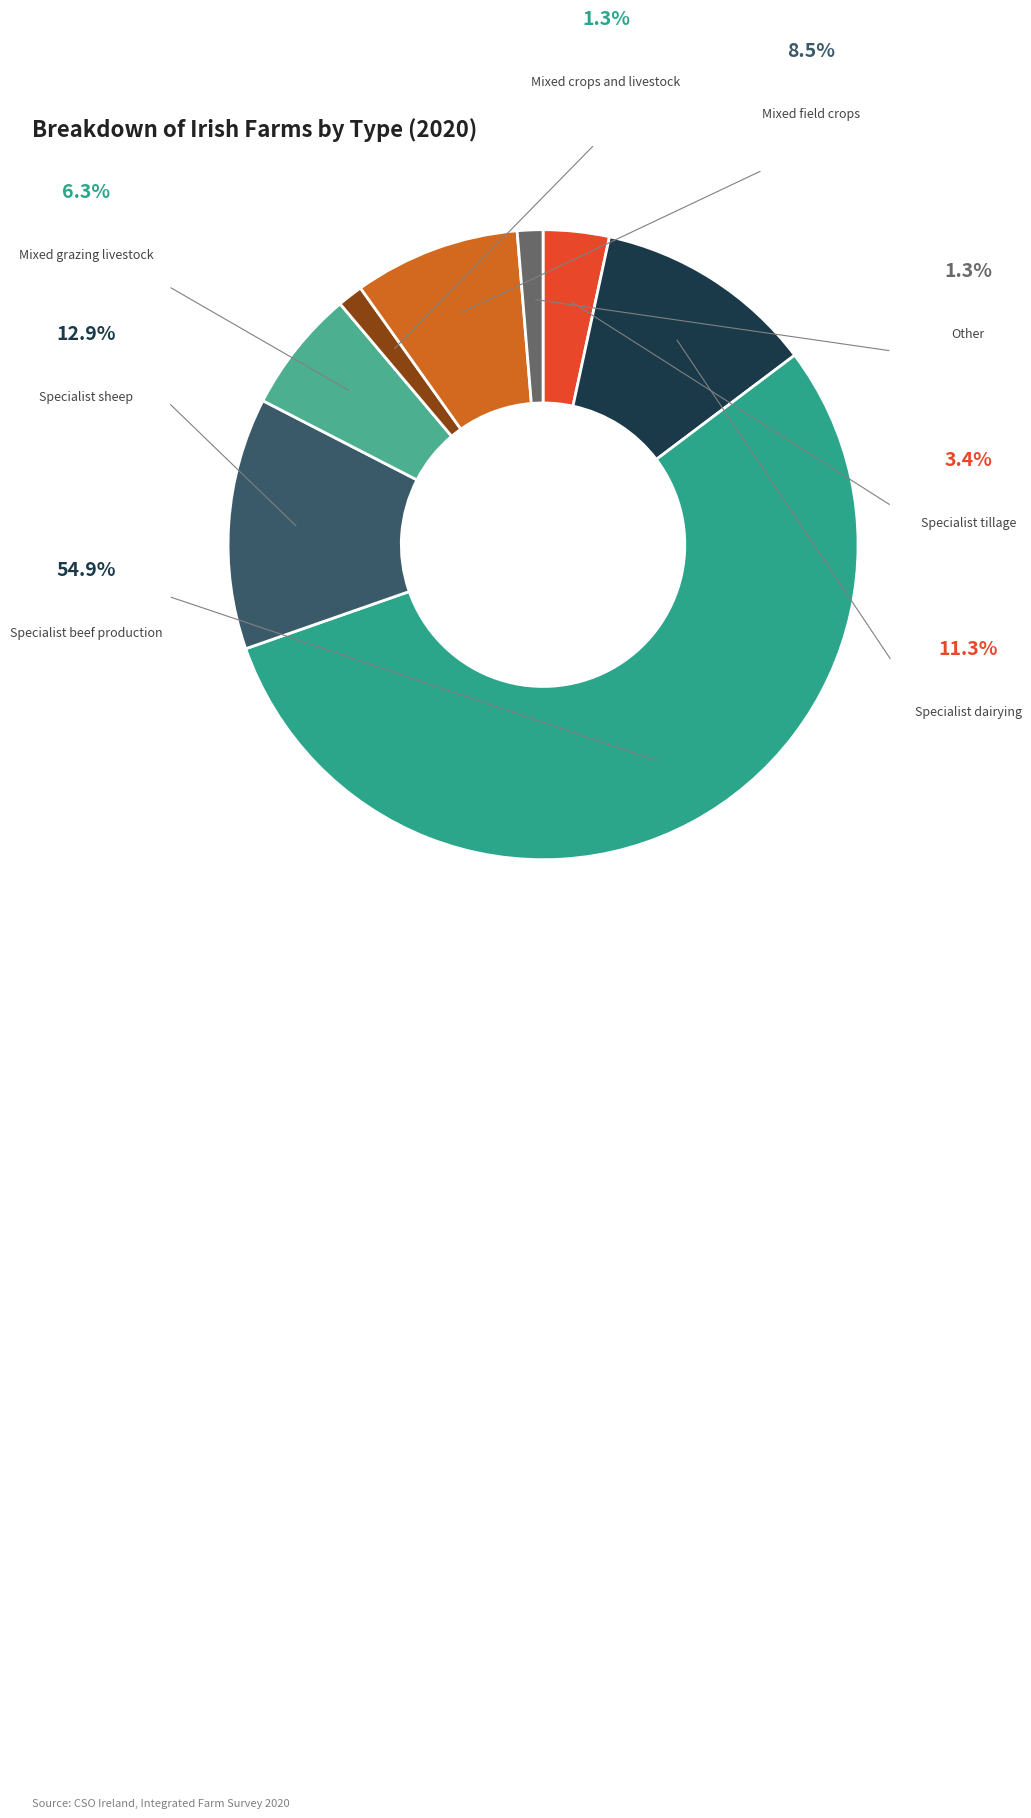

Combined, do Specialist tillage and Other account for over 50%?

No